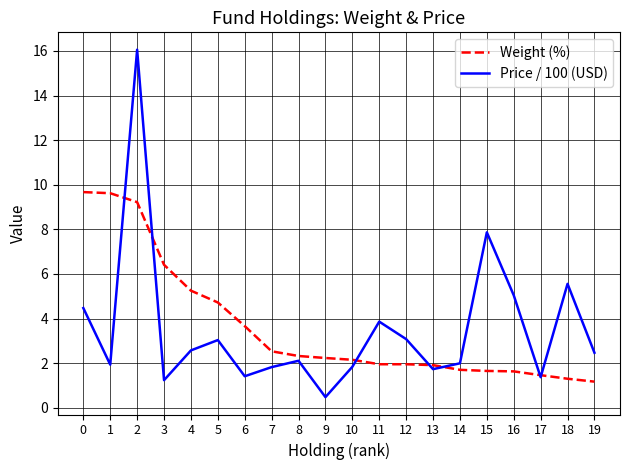

At how many categories does at least one series exceed 3?

12